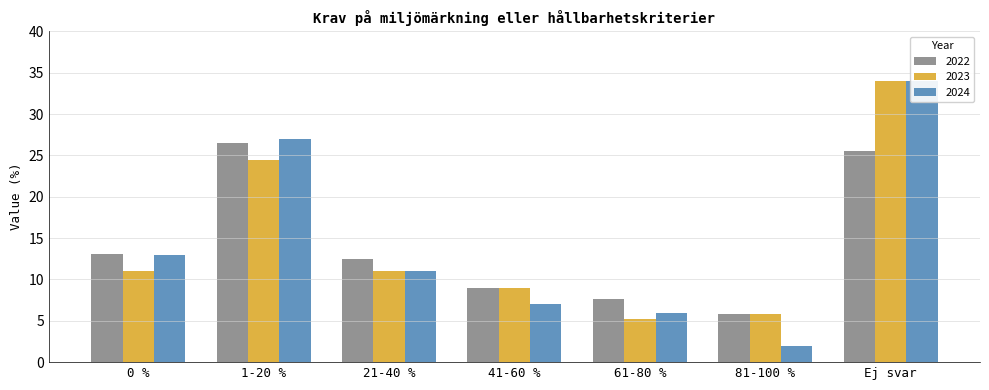

What are all the series names shown in the legend?

2022, 2023, 2024